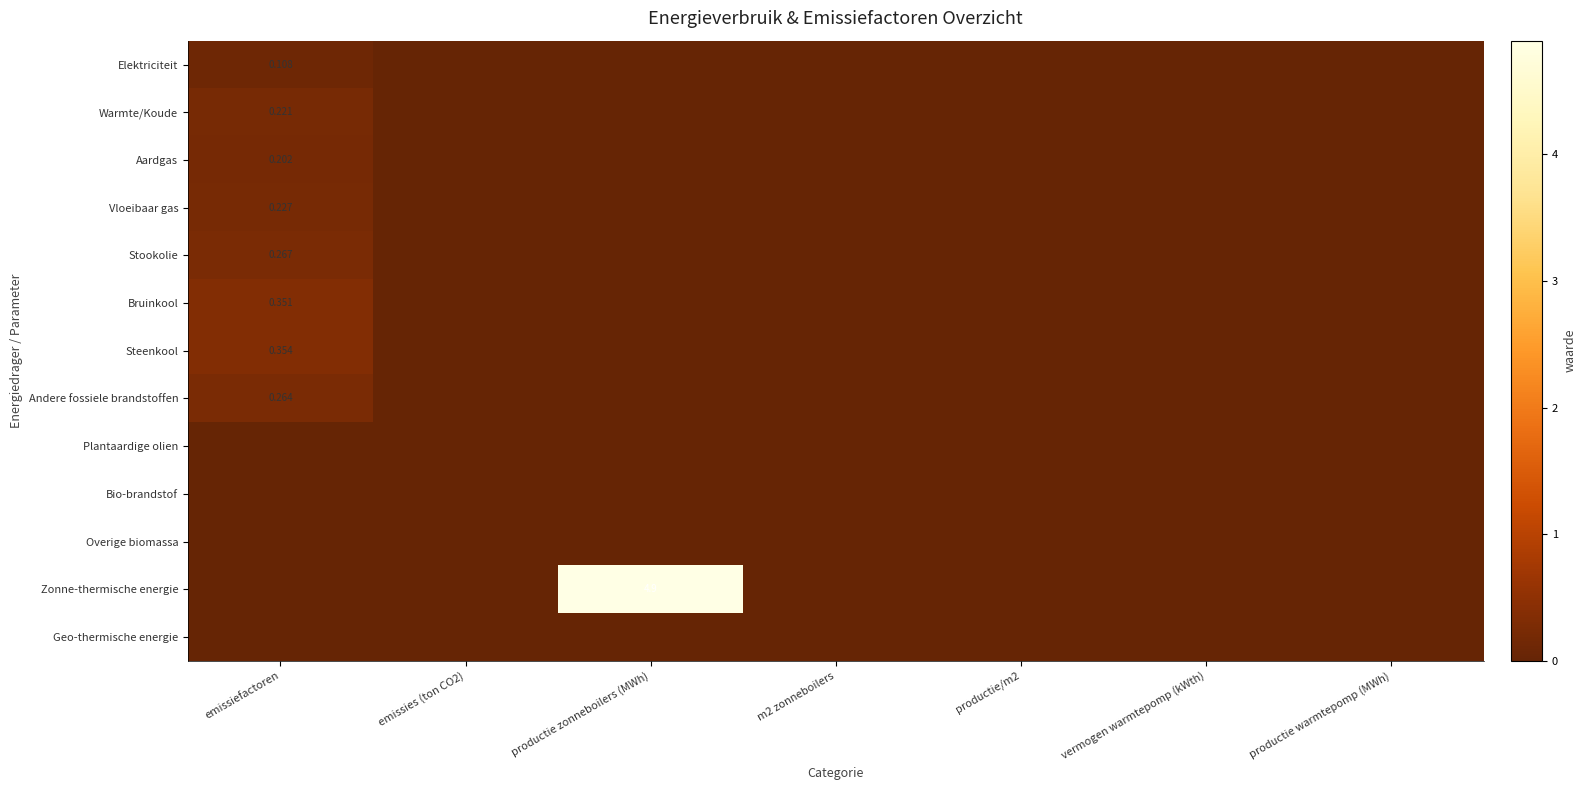

Count the Vloeibaar gas values in the range 0 to 1.

7